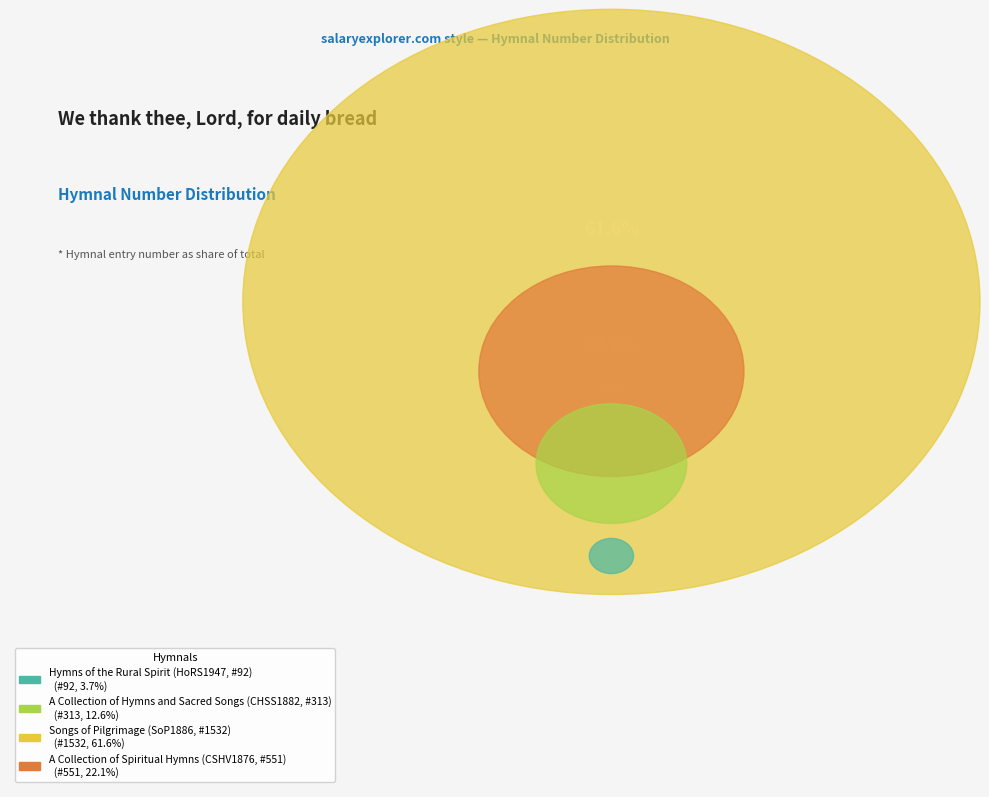

To the nearest percent, what percentage of the pie is Songs of Pilgrimage (SoP1886, #1532)?

62%